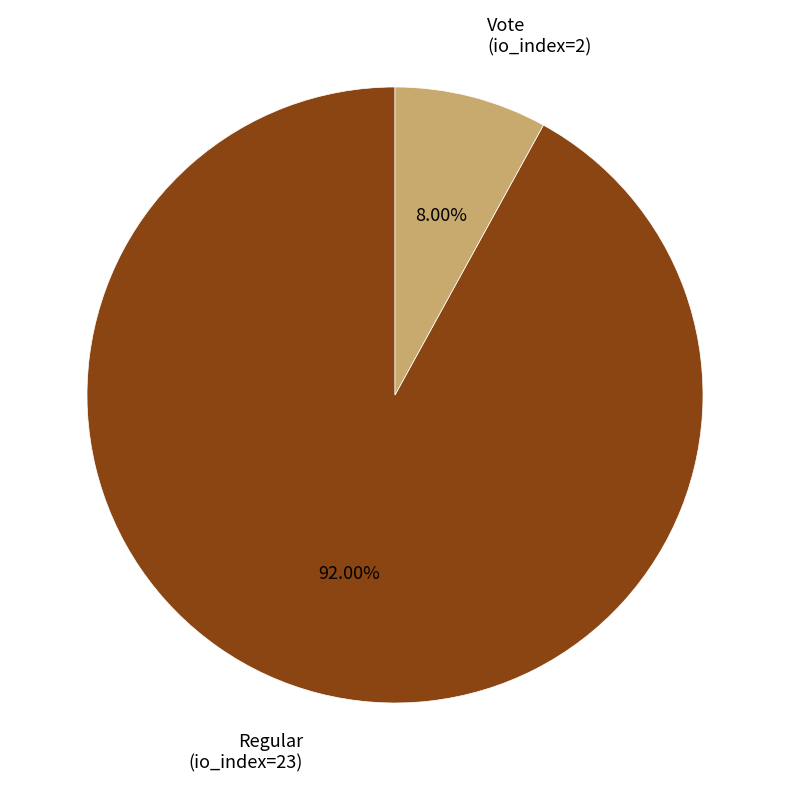

Which slice is the largest?

Regular (io_index=23)